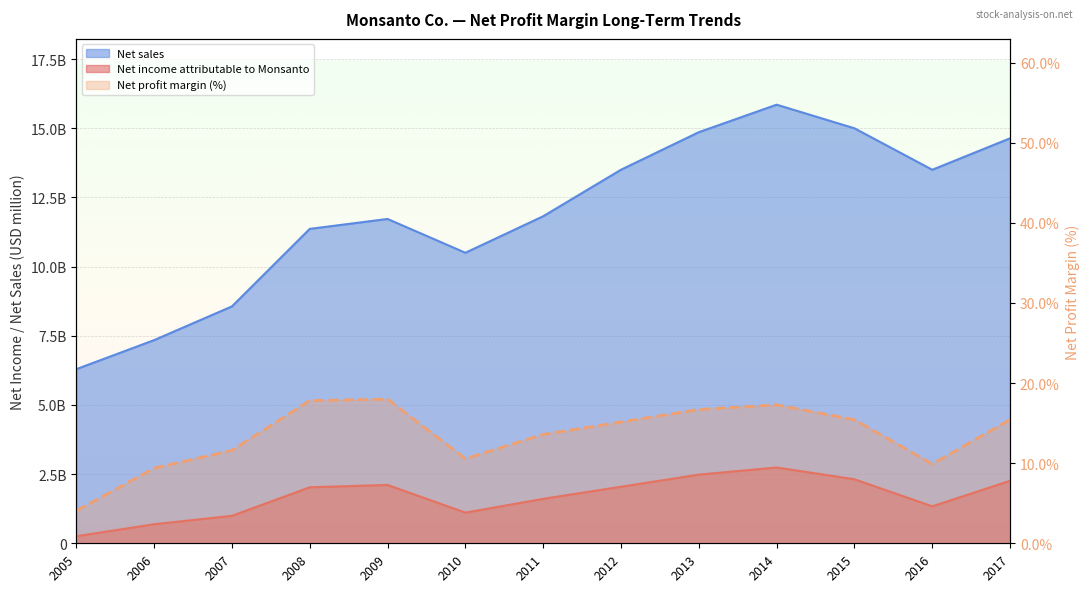

How many points are higher than both their immediate neighbors (excluding endpoints)?

2